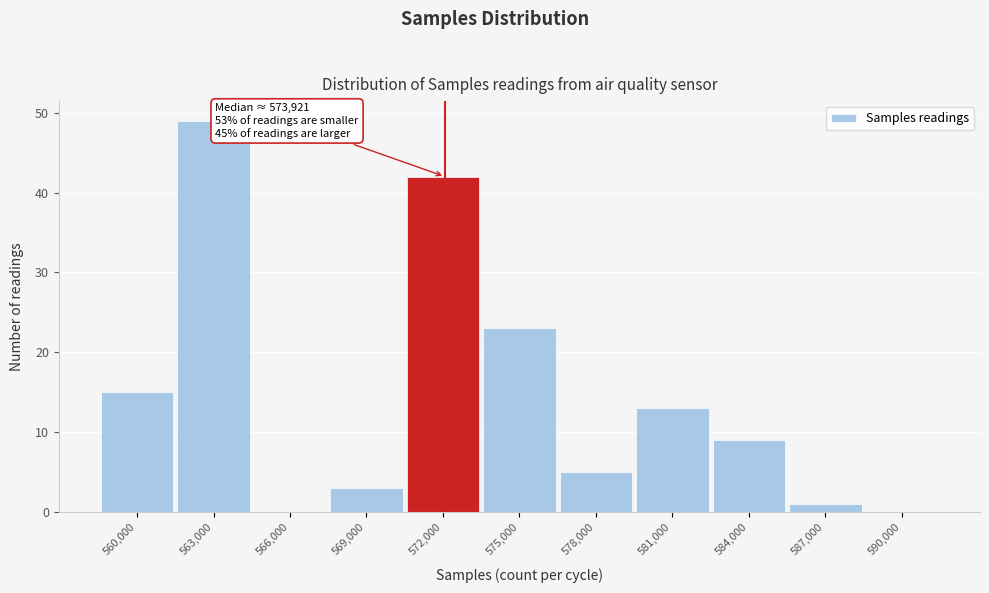

Reading left to right, what are all the values shown in this chart?

560,000=15	563,000=49	566,000=0	569,000=3	572,000=42	575,000=23	578,000=5	581,000=13	584,000=9	587,000=1	590,000=0